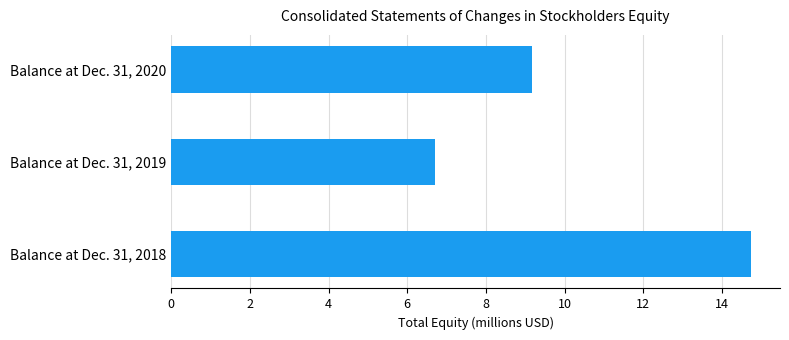

Approximately how many times larger is the value at Balance at Dec. 31, 2020 compared to Balance at Dec. 31, 2019?

1.4